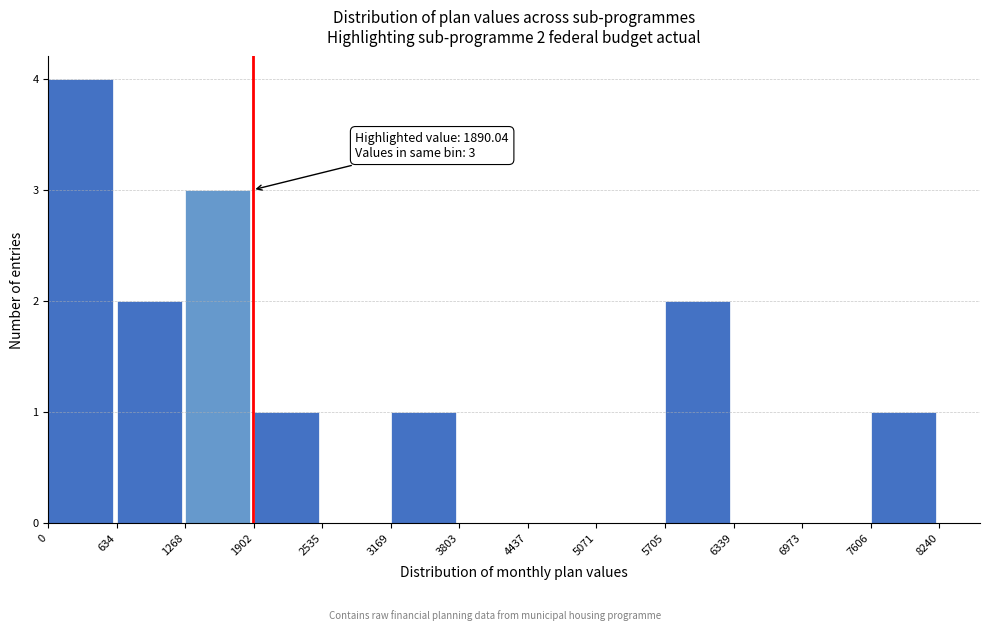

Over which range of the x-axis is the bar tallest?

0 to 634